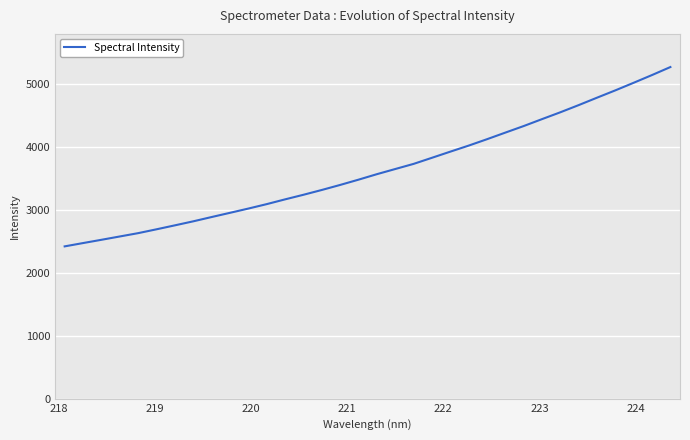

What is the difference between the maximum and minimum values?

2848.2